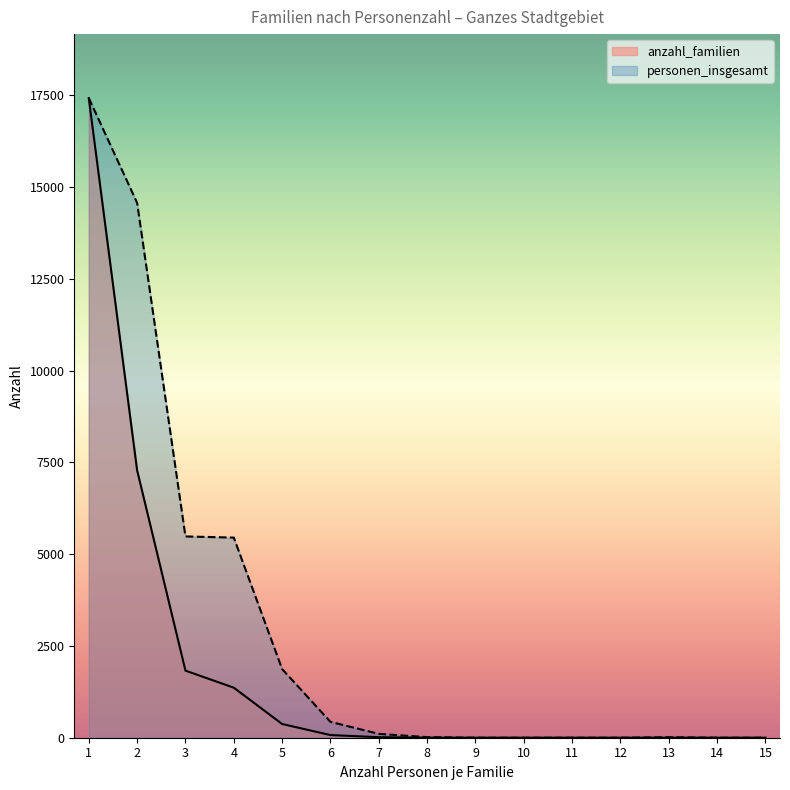

Reading left to right, extract all data points from this chart.

anzahl_familien: 1=17427	2=7286	3=1828	4=1363	5=374	6=72	7=15	8=2	9=0	10=0	11=0	12=0	13=1	14=0	15=0
personen_insgesamt: 1=17427	2=14572	3=5484	4=5452	5=1870	6=432	7=105	8=16	9=0	10=0	11=0	12=0	13=13	14=0	15=0